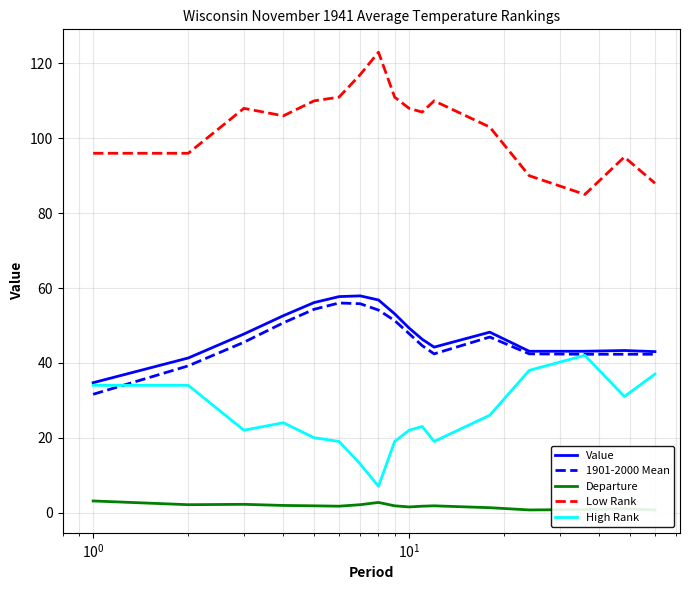

Which series has the largest total across all categories?

Low Rank